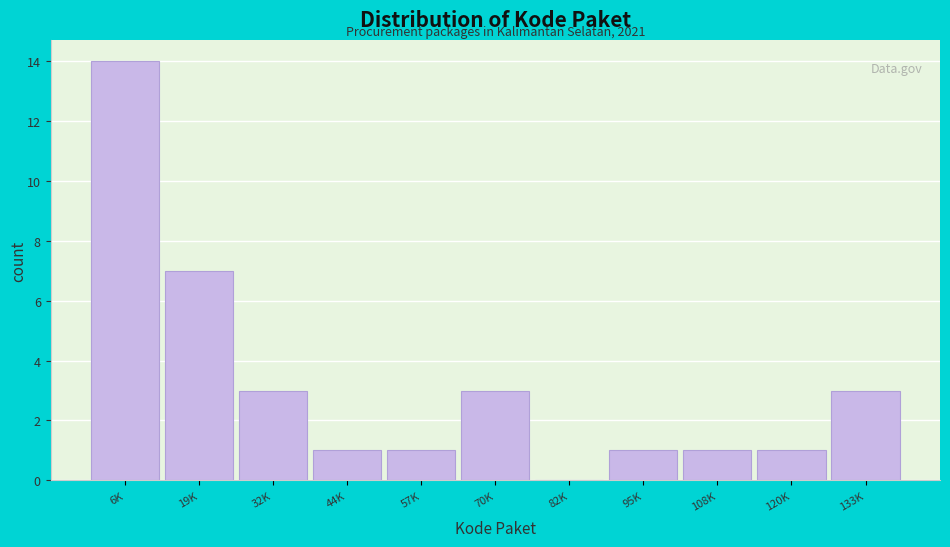

Reading left to right, transcribe all the data shown in this chart.

6K=14	19K=7	32K=3	44K=1	57K=1	70K=3	82K=0	95K=1	108K=1	120K=1	133K=3